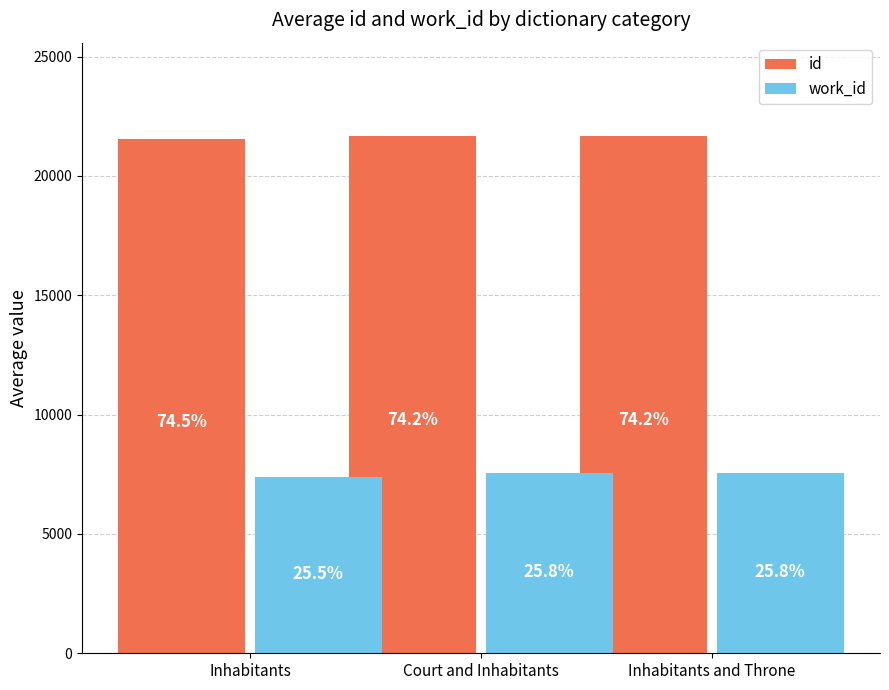

Which series has the largest total across all categories?

id